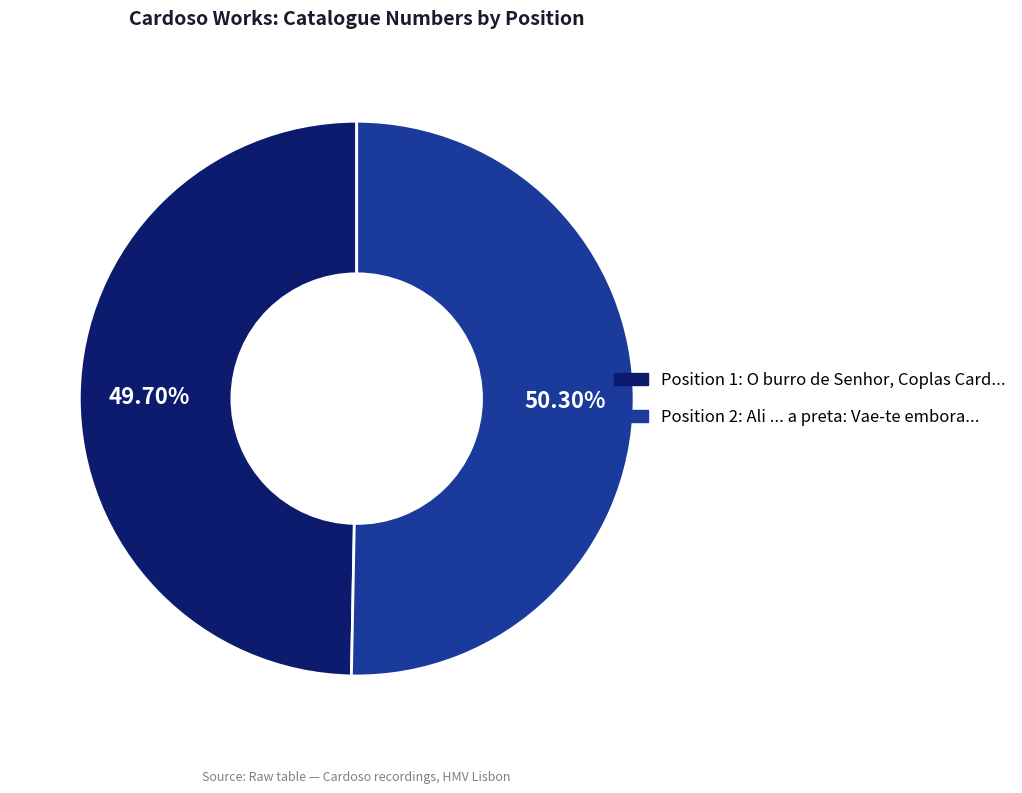

Is there a majority slice in this chart?

Yes